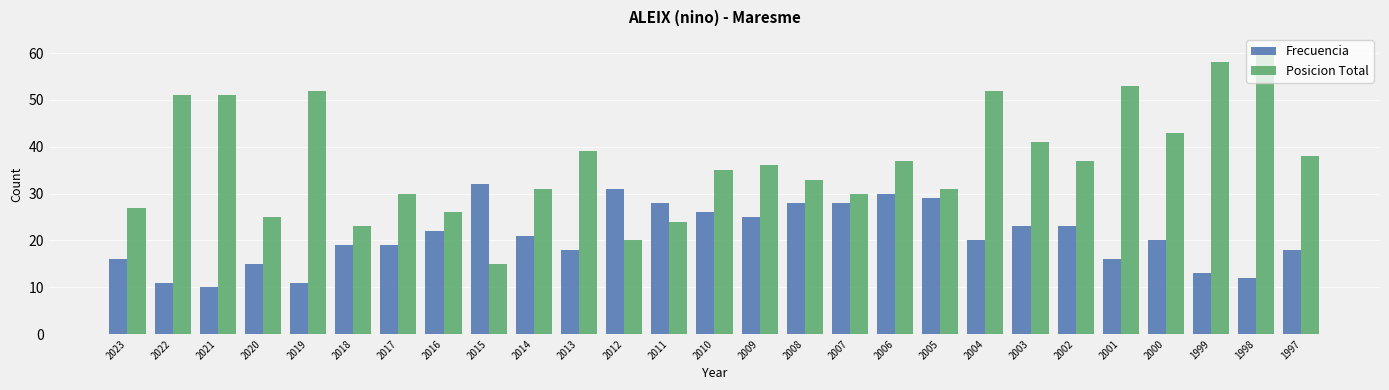

What value does the Frecuencia series have at 2023, to the nearest 5?

15